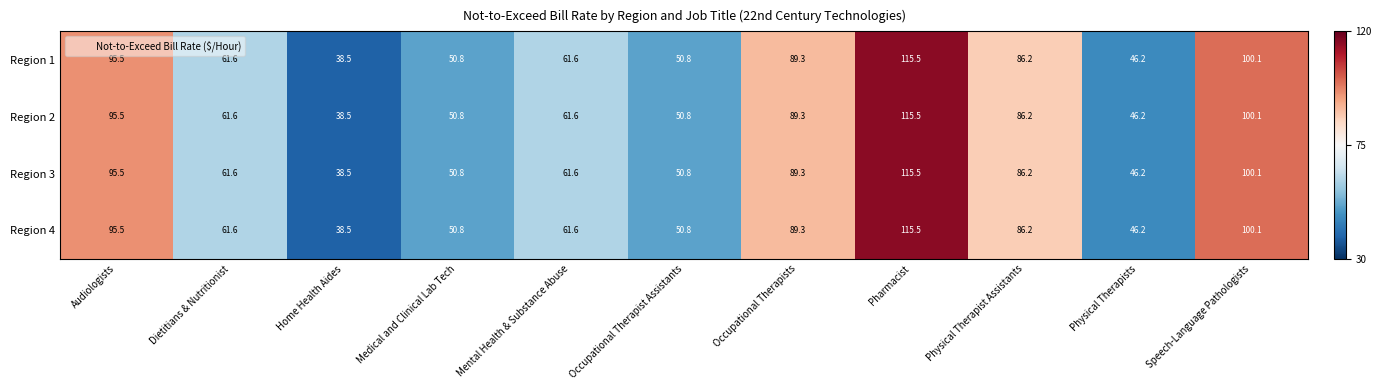

How many distinct data groups are displayed?

4